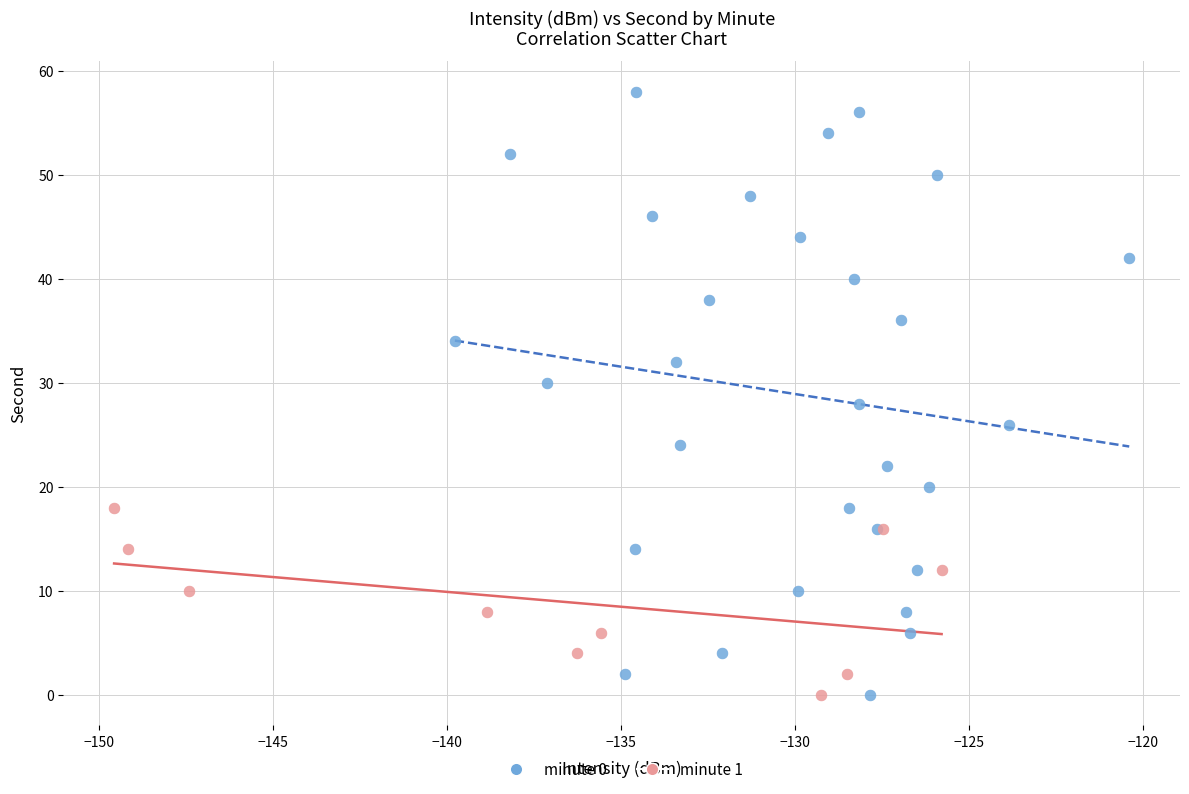

Which series has the largest Y range (max minus min)?

minute 0